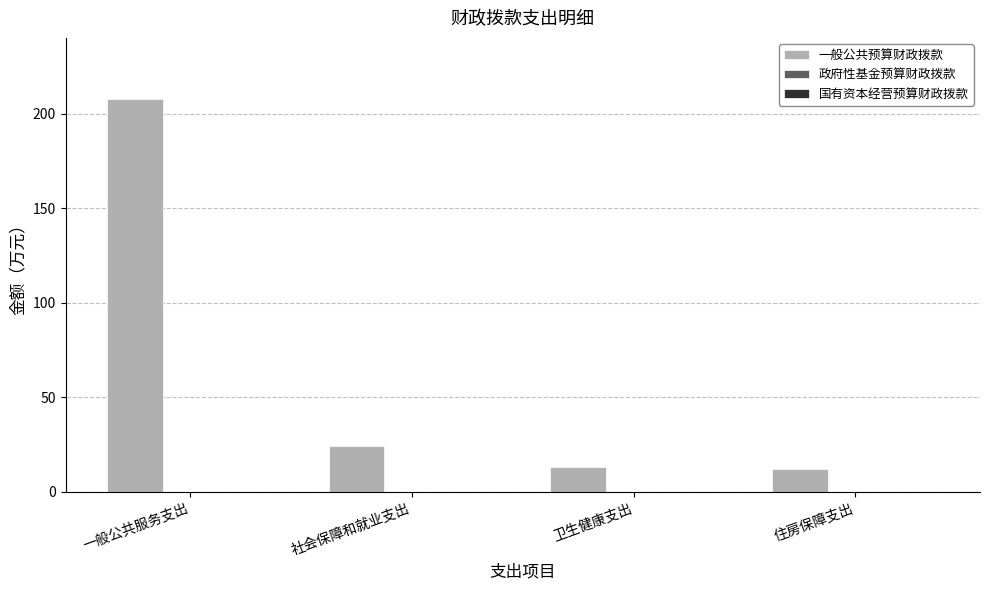

What is the label of the 1st bar from the left?

一般公共服务支出